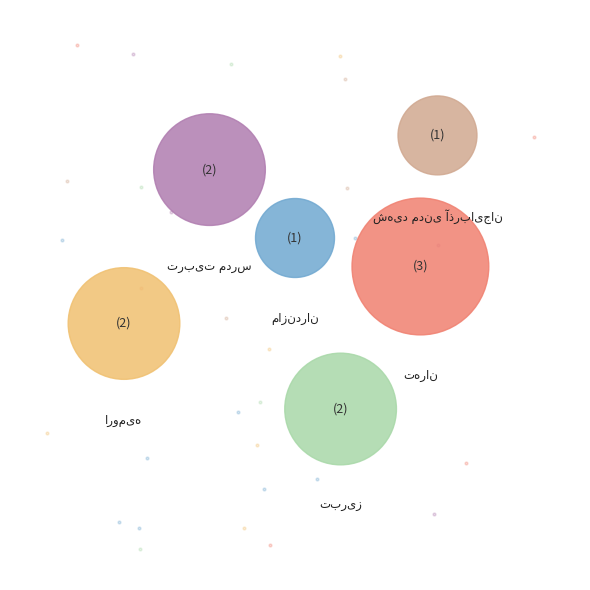

Which category has the biggest portion of the pie?

دانشگاه تهران